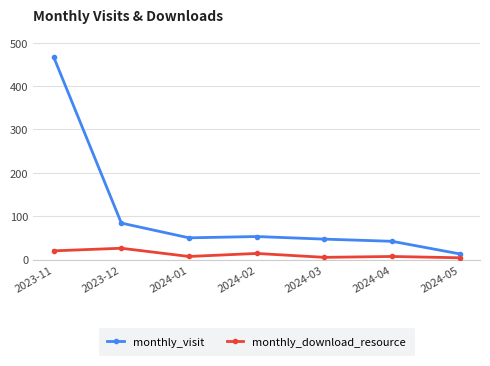

What is the difference between the monthly_visit values at 2024-02 and 2024-03?

6